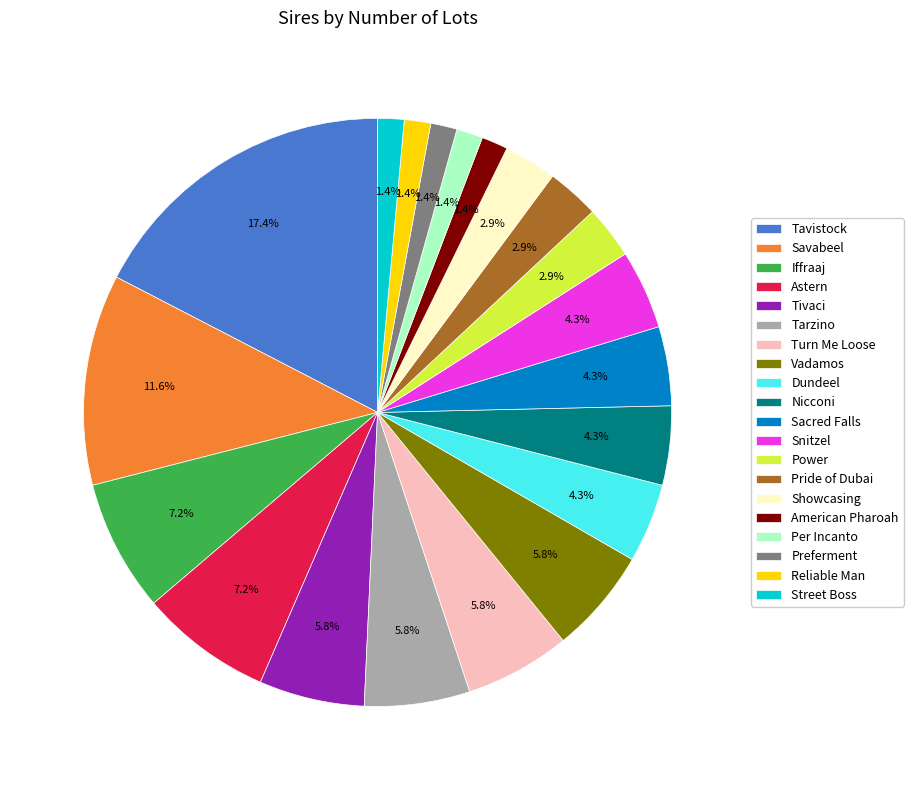

The Dundeel slice represents 10% of the pie. True or false?

False